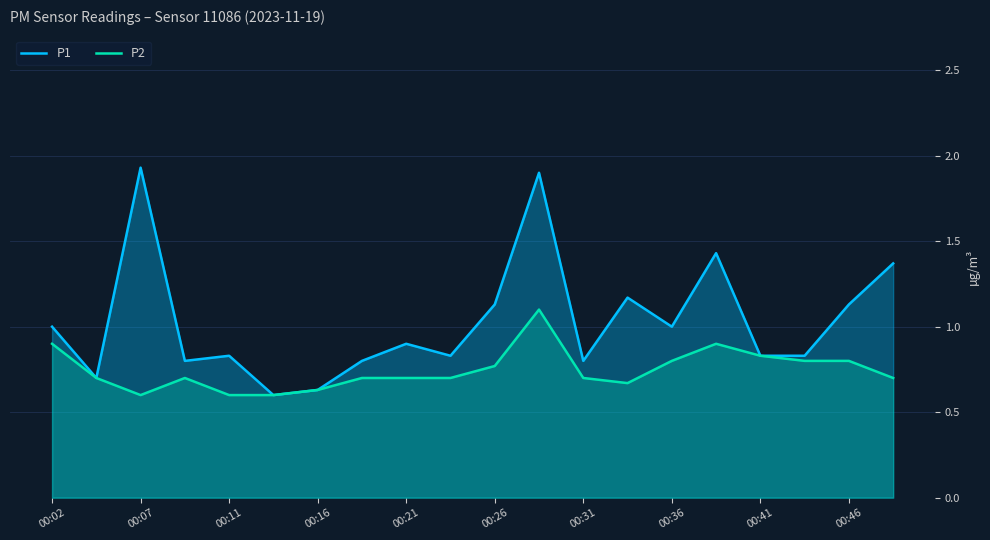

How many distinct data groups are displayed?

2